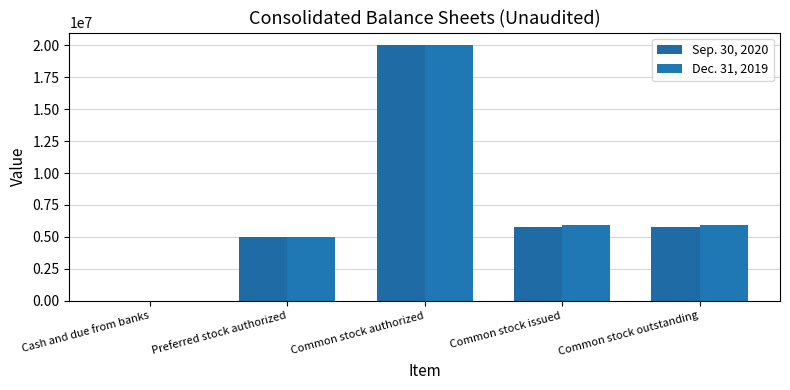

At which label does Sep. 30, 2020 first exceed 5787504?

Common stock authorized